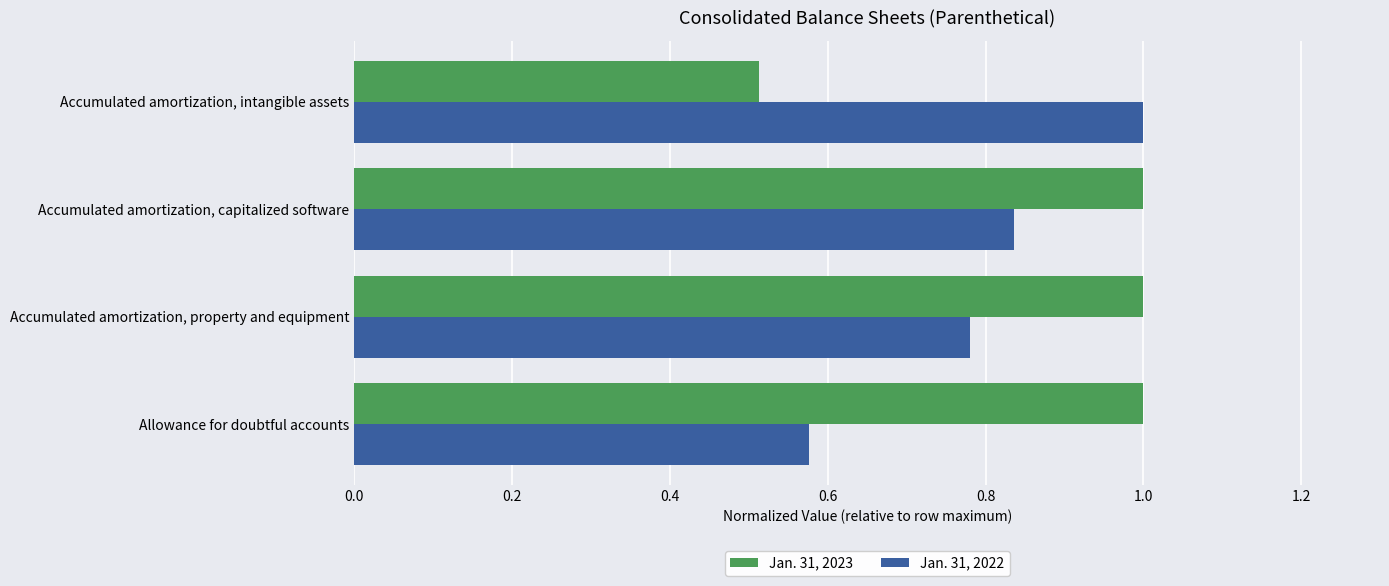

What is the total value across all series at Accumulated amortization, intangible assets?

1.5